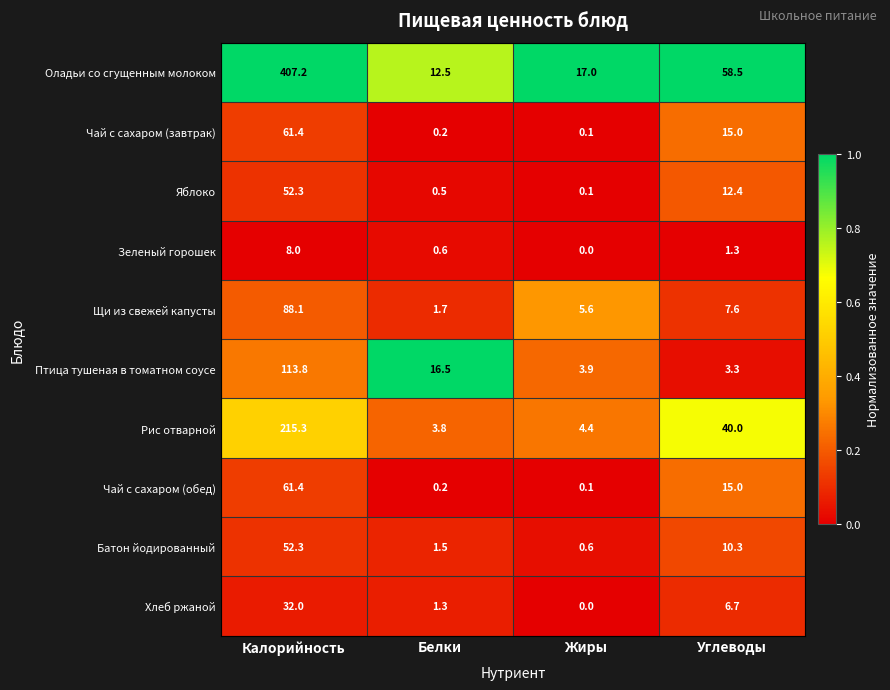

Which series changed the most between Белки and Углеводы?

Оладьи со сгущенным молоком